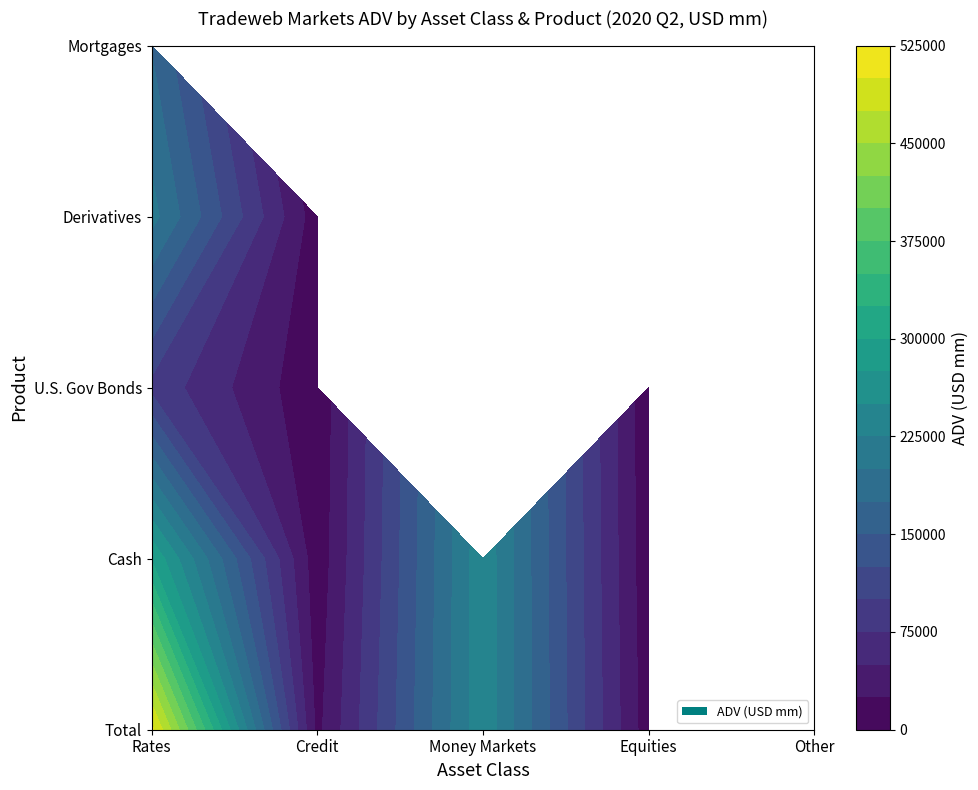

Reading left to right, what are all the values shown in this chart?

Rates: 0=506736	1=209137	2=7812	3=243681	4=9995
Rates_Cash: 0=297599	1=173551	2=92261	3=27089	4=4698
Credit: 0=17945	1=10133	2=7812	3=1364	4=487
Money_Markets: 0=243681	1=230978	2=12703	3=0	4=0
Equities: 0=9995	1=6327	2=4480	3=1847	4=3667